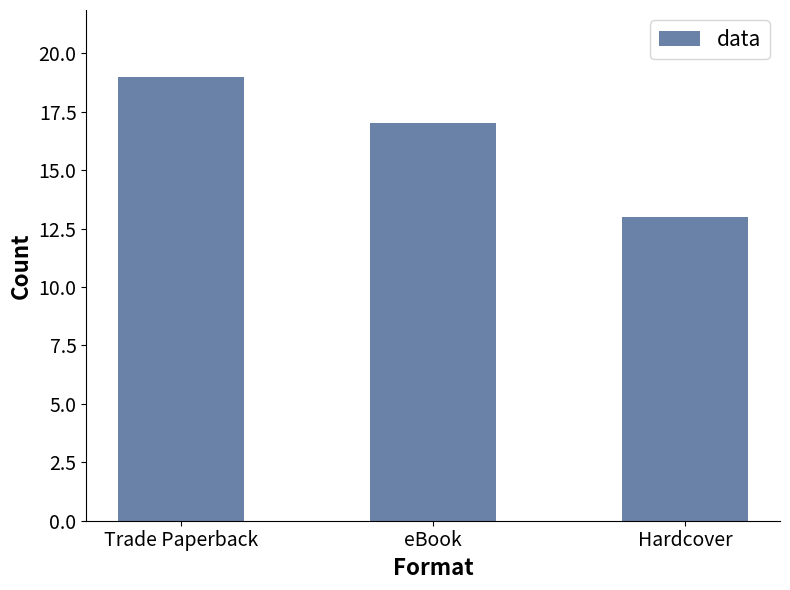

True or false: the data shows 29 at Trade Paperback.

False